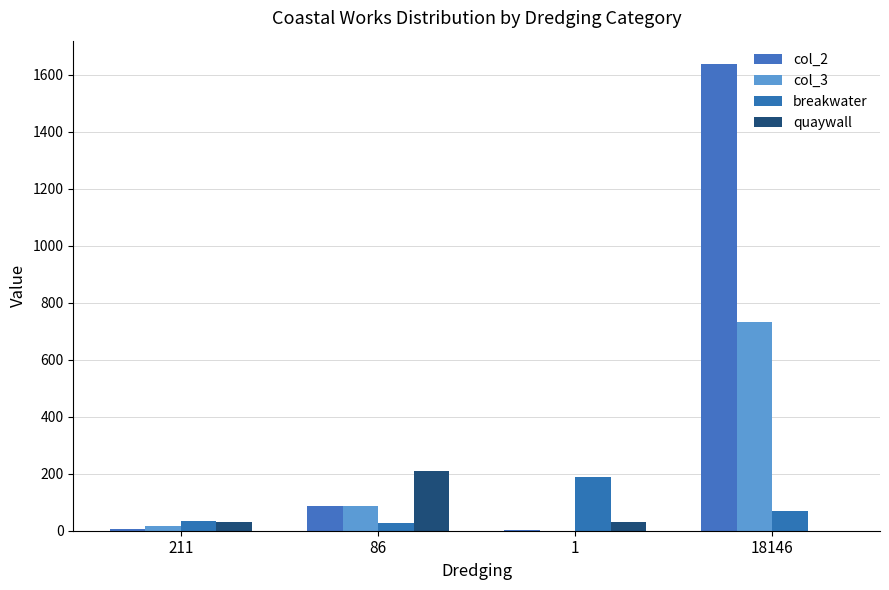

What are all the series names shown in the legend?

col_2, col_3, breakwater, quaywall